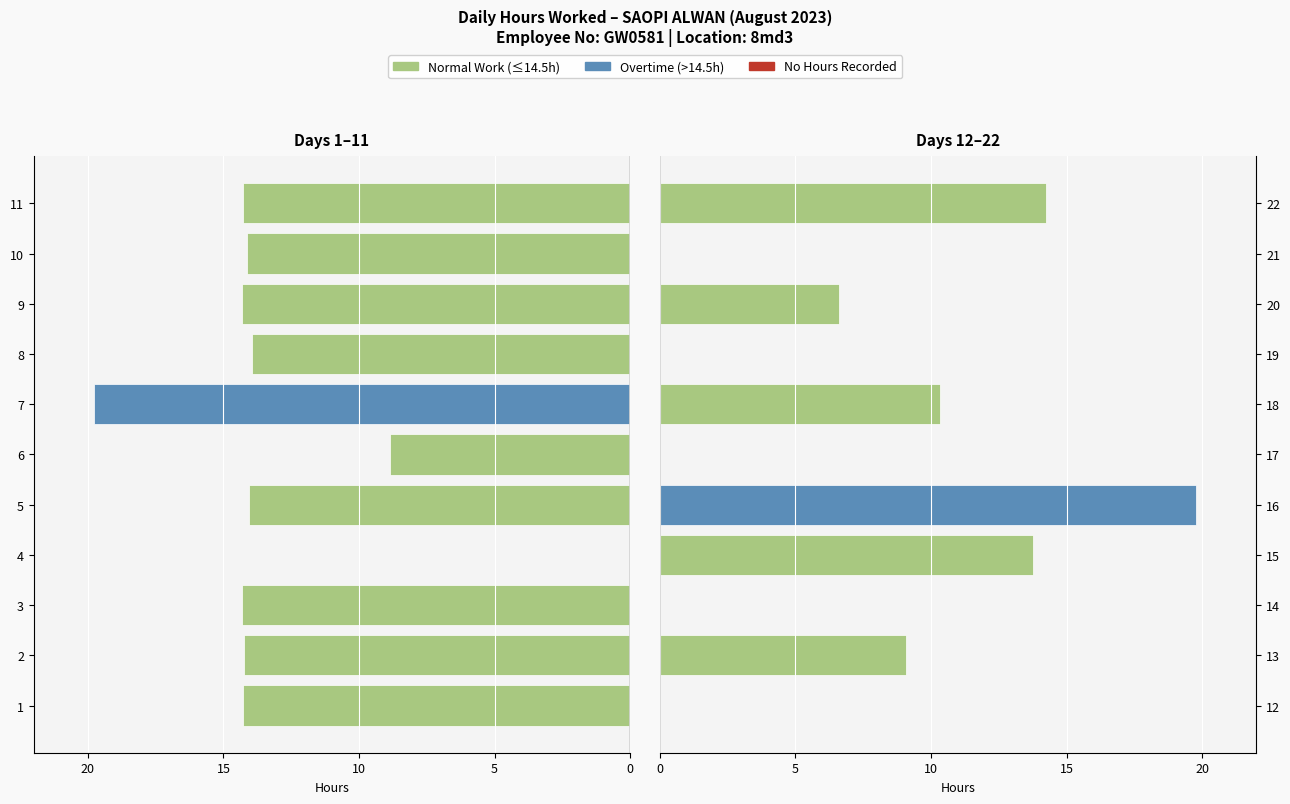

Which series has the largest range (max minus min)?

Days 12-22